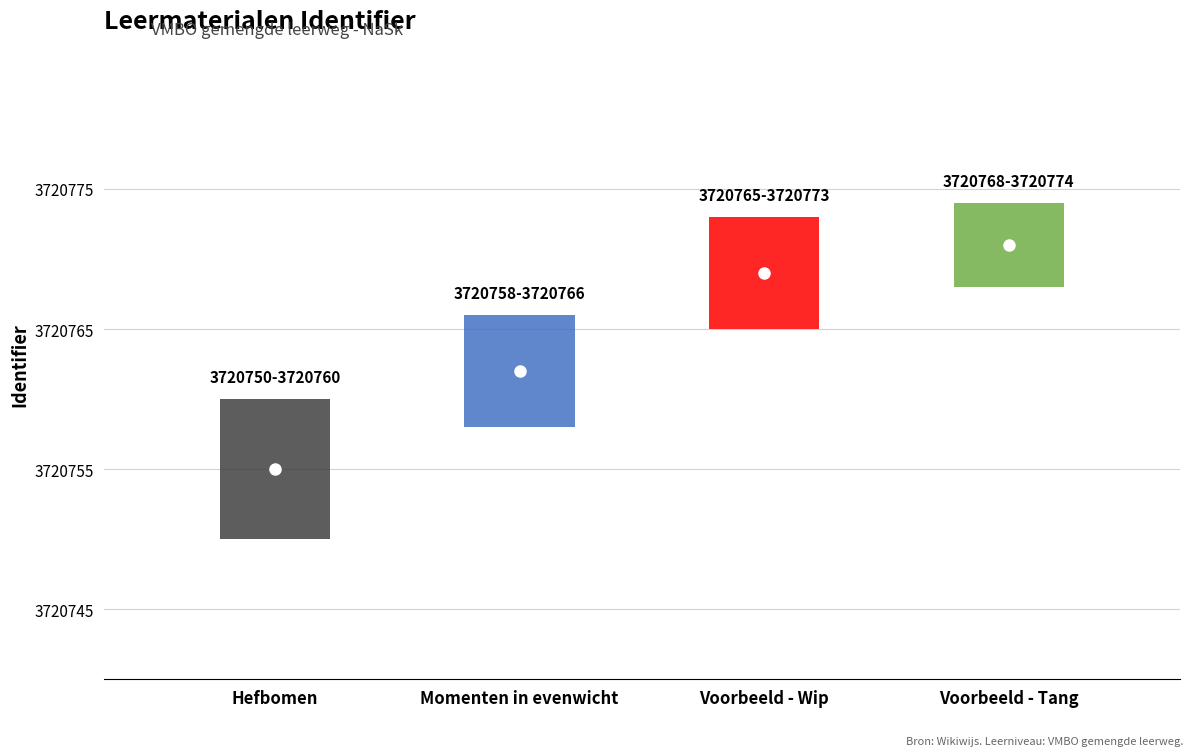

Is it true that the value at Voorbeeld - Tang is 3720771?

True